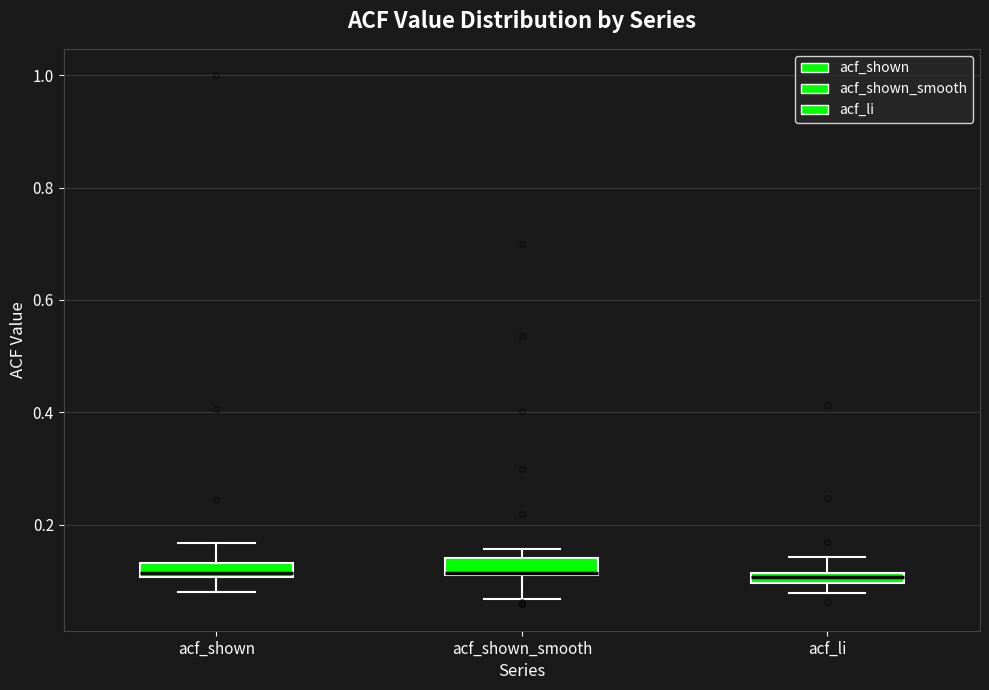

Where is the lower edge of the box for acf_shown on the y-axis? The values are not printed on the chart, so give them approximately, as read against the axis.

0.10